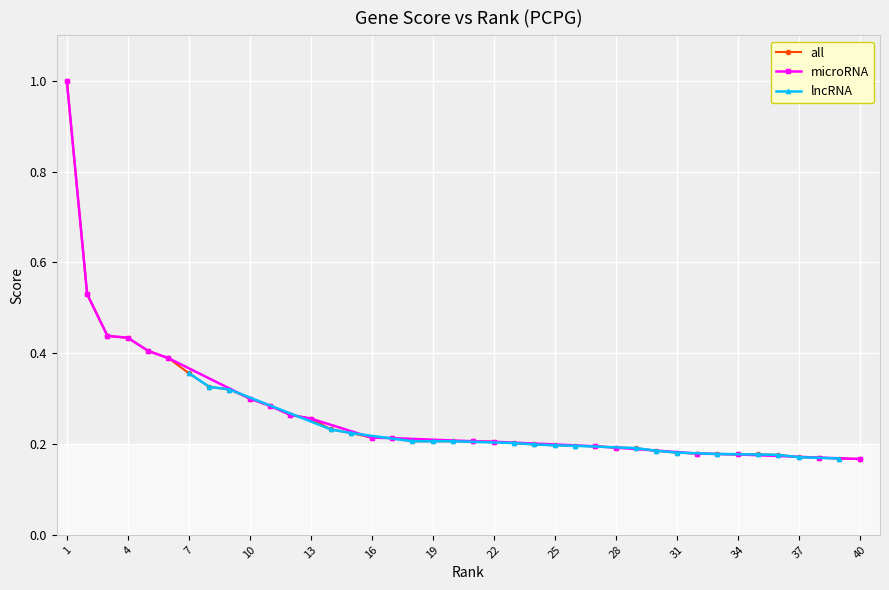

True or false: microRNA has a value of 0.3 at 28.

False